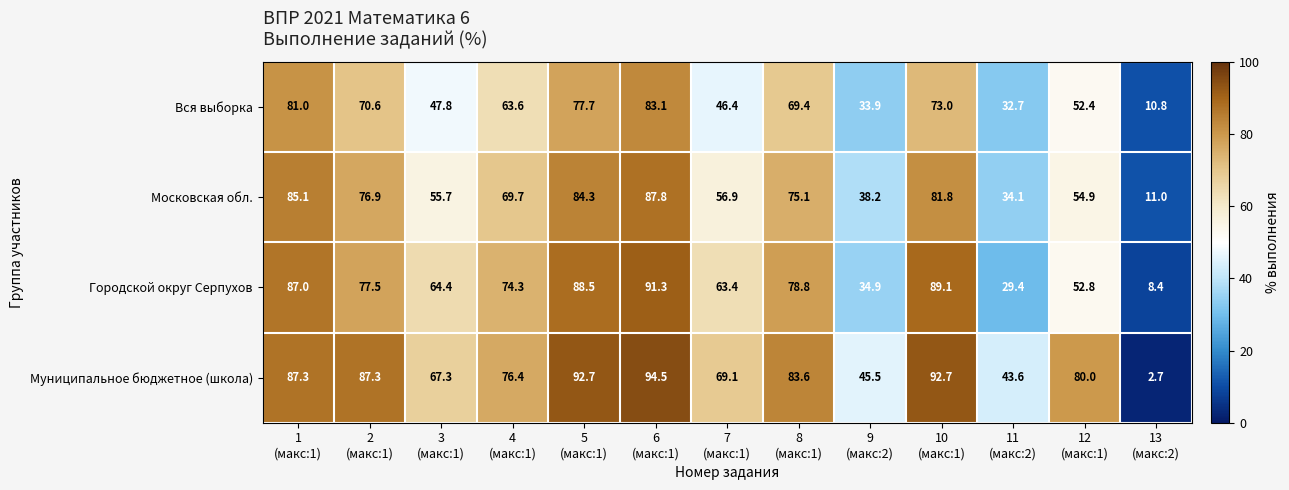

At how many categories does at least one series exceed 84?

5